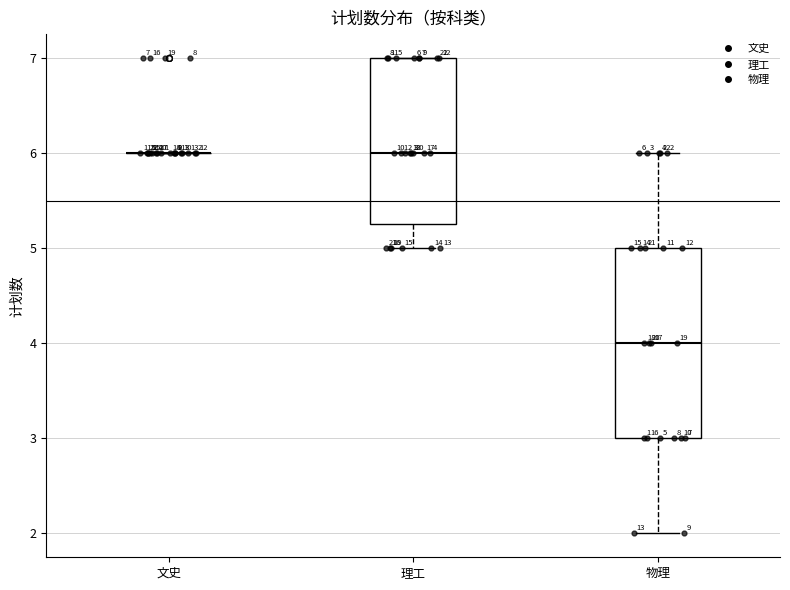

Which box is the tallest, from its lower edge to its upper edge?

物理